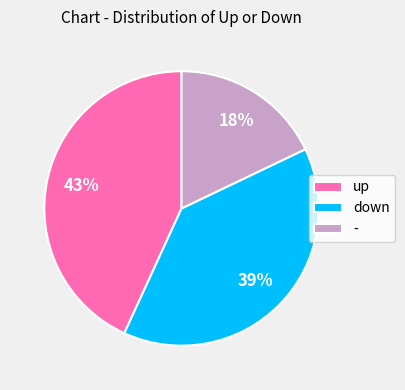

How many segments does this pie chart have?

3